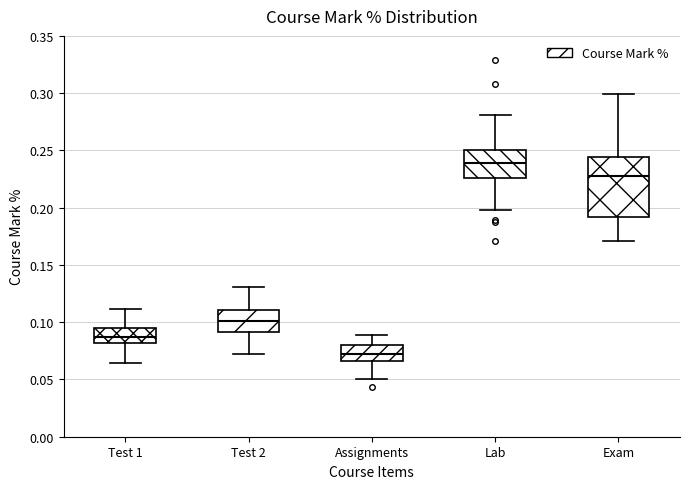

Reading left to right, transcribe this box plot: for each box, give where its median line is, the range the box spans, and where its two whiskers end, as read against the y-axis. The values are not printed on the chart, so give them approximately, as read against the axis.

Test 1: median 0.085, box 0.080 to 0.095, whiskers 0.065 to 0.110
Test 2: median 0.100, box 0.090 to 0.110, whiskers 0.070 to 0.130
Assignments: median 0.070, box 0.065 to 0.080, whiskers 0.050 to 0.090
Lab: median 0.240, box 0.225 to 0.250, whiskers 0.200 to 0.280
Exam: median 0.230, box 0.190 to 0.245, whiskers 0.170 to 0.300